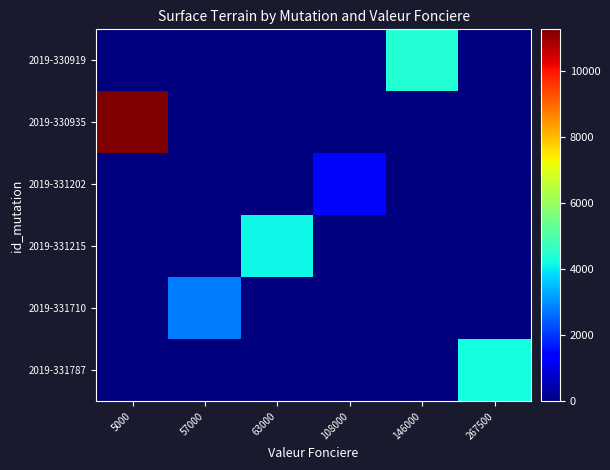

Reading left to right, what are all the values shown in this chart?

2019-330919: 5000=0	57000=0	63000=0	108000=0	146000=4430	267500=0
2019-330935: 5000=11275	57000=0	63000=0	108000=0	146000=0	267500=0
2019-331202: 5000=0	57000=0	63000=0	108000=1494	146000=0	267500=0
2019-331215: 5000=0	57000=0	63000=4179	108000=0	146000=0	267500=0
2019-331710: 5000=0	57000=2780	63000=0	108000=0	146000=0	267500=0
2019-331787: 5000=0	57000=0	63000=0	108000=0	146000=0	267500=4230